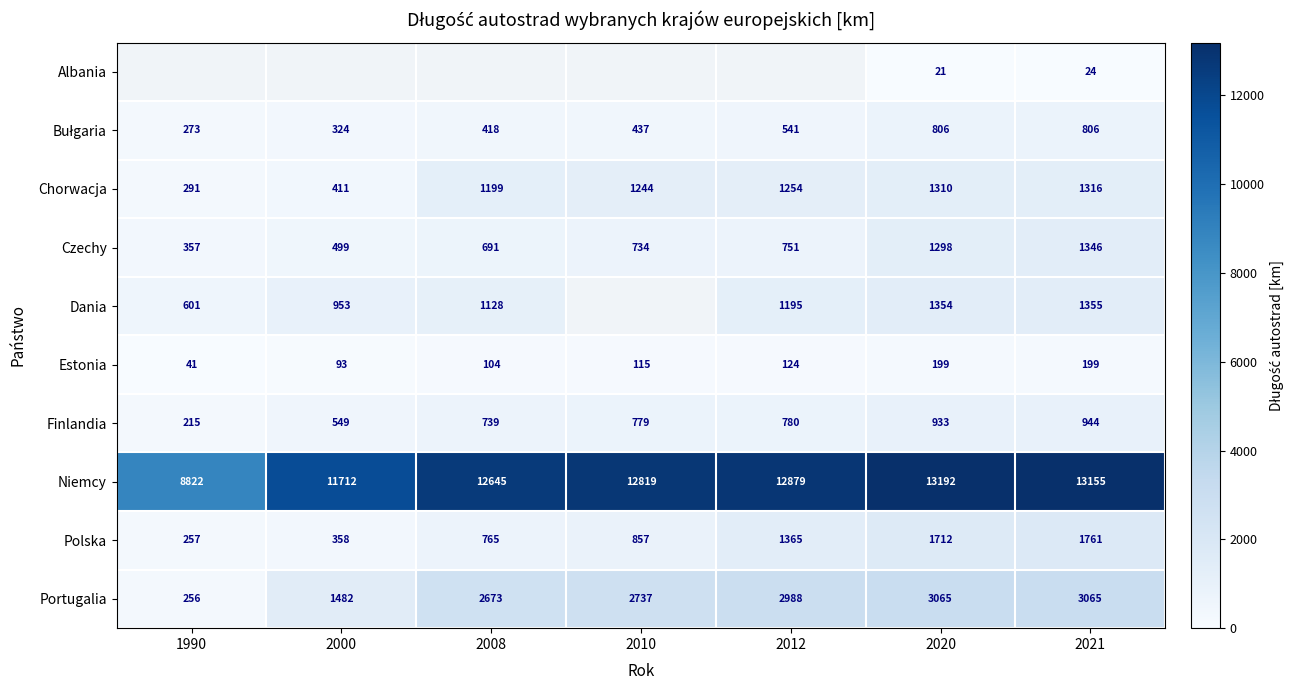

What is the lowest value of the Estonia series?

41.0